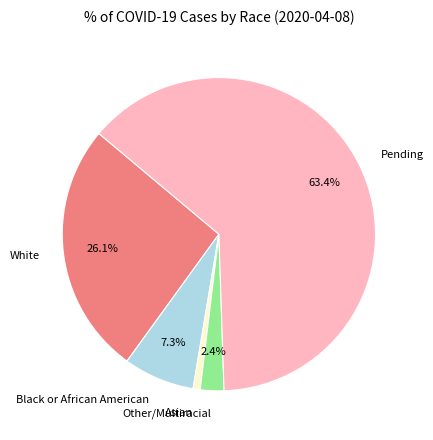

Does any single category account for the majority?

Yes